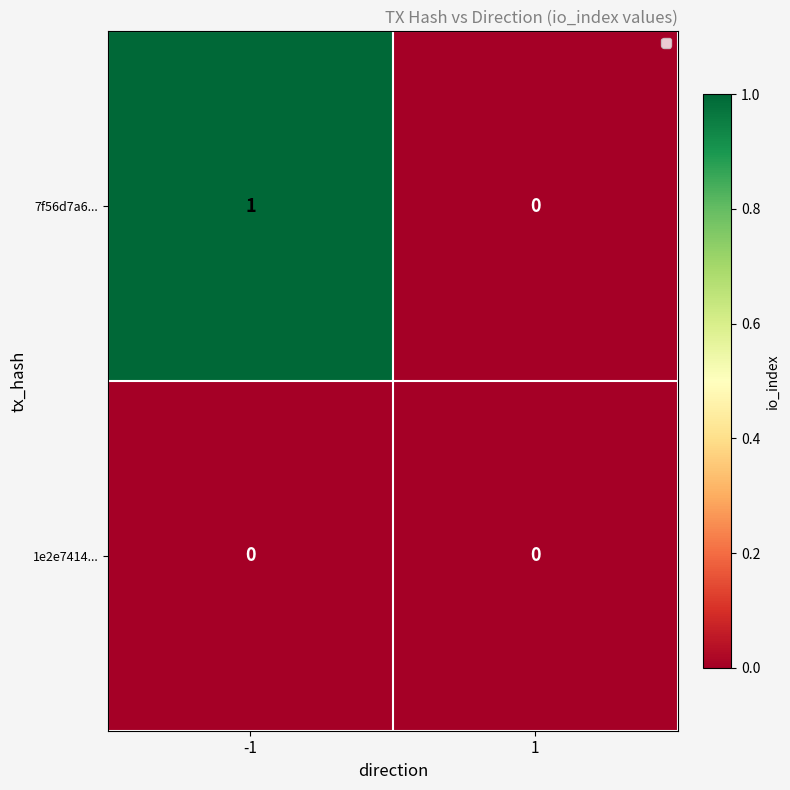

Is it true that 7f56d7a6... equals 0 at 1?

True